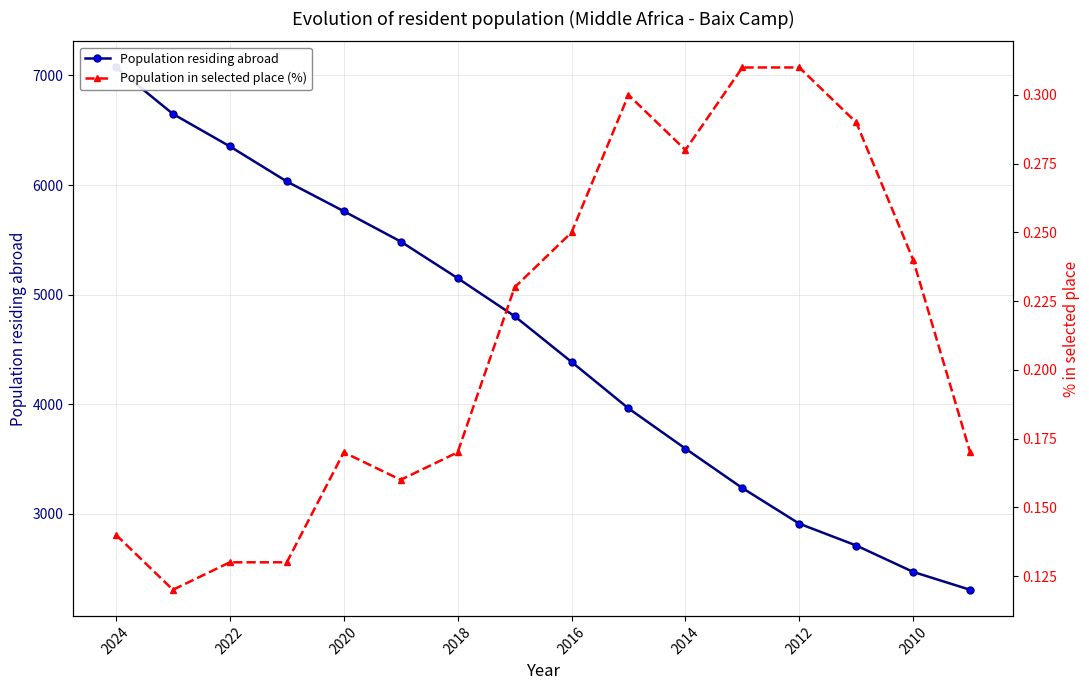

True or false: Population in selected place (%) and Population residing abroad cross at least once.

False